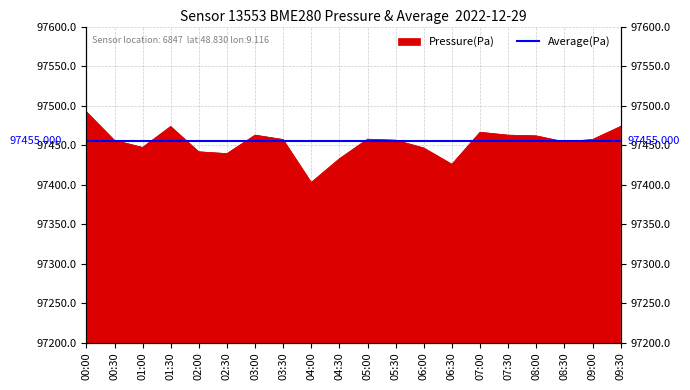

Which has a higher value, 05:00 or 07:00?

07:00